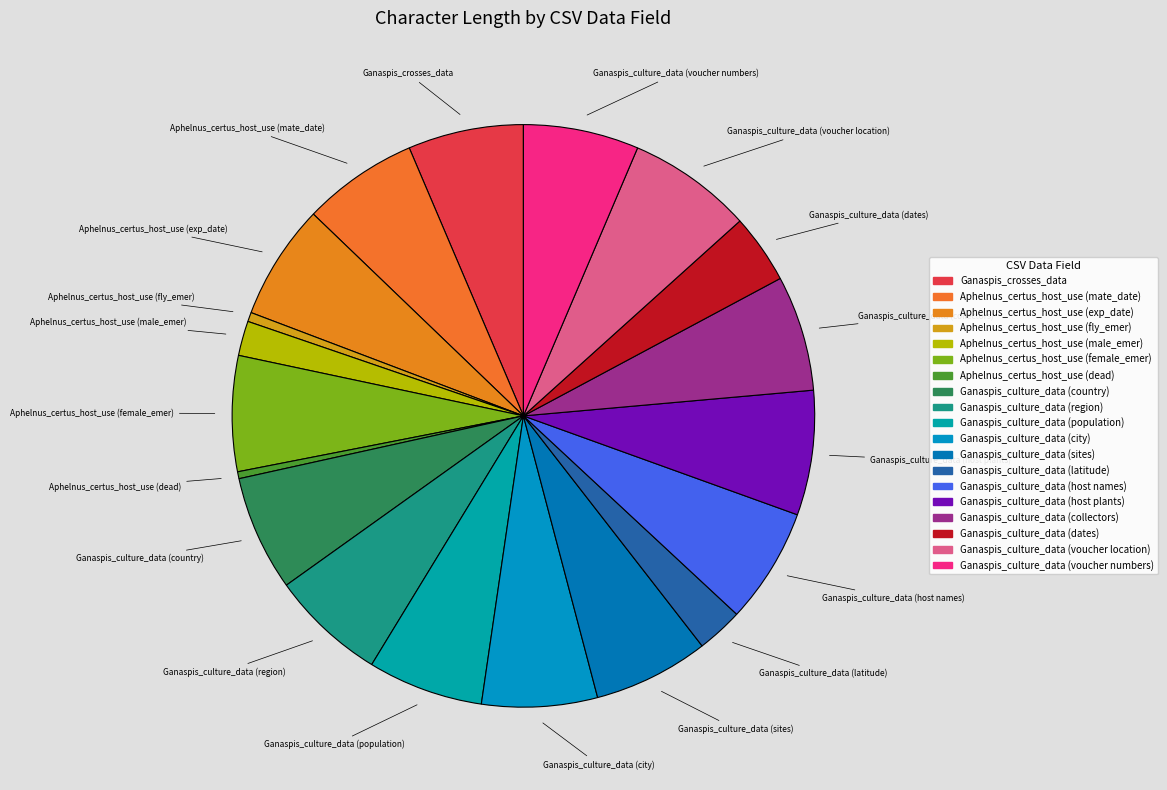

Combined, do Ganaspis_crosses_data and Aphelnus_certus_host_use (exp_date) account for over 50%?

No